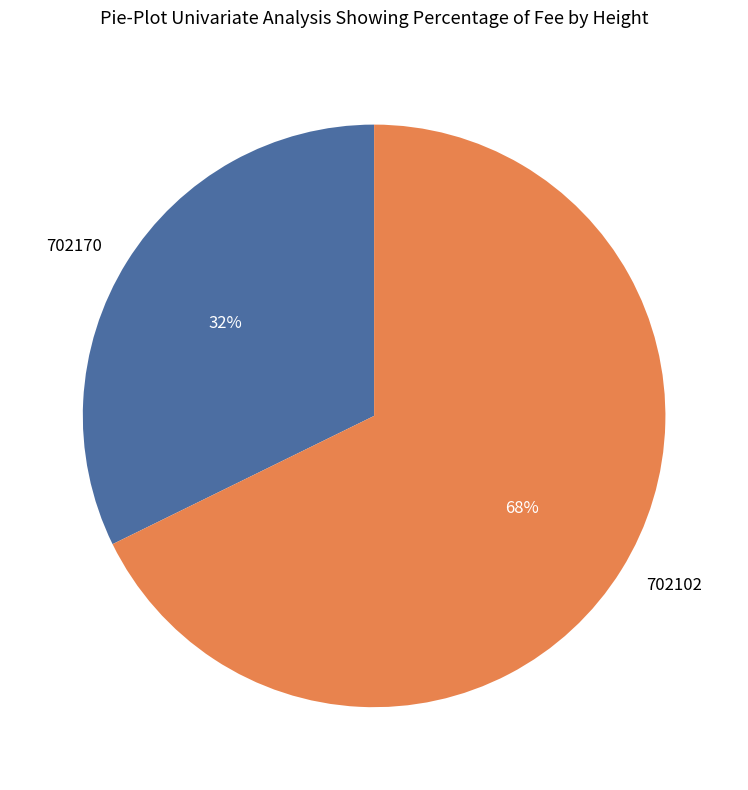

The 702102 slice represents 68% of the pie. True or false?

True